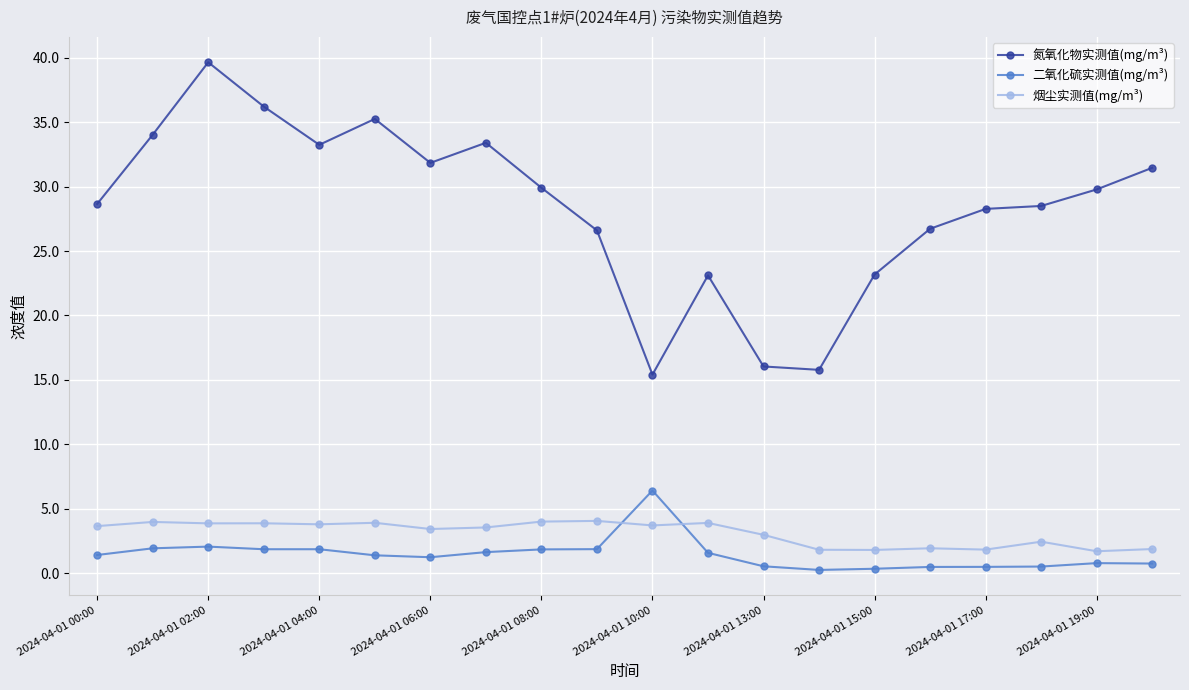

True or false: 氮氧化物实测值(mg/m³) has more than 0 points higher than both neighbors.

True